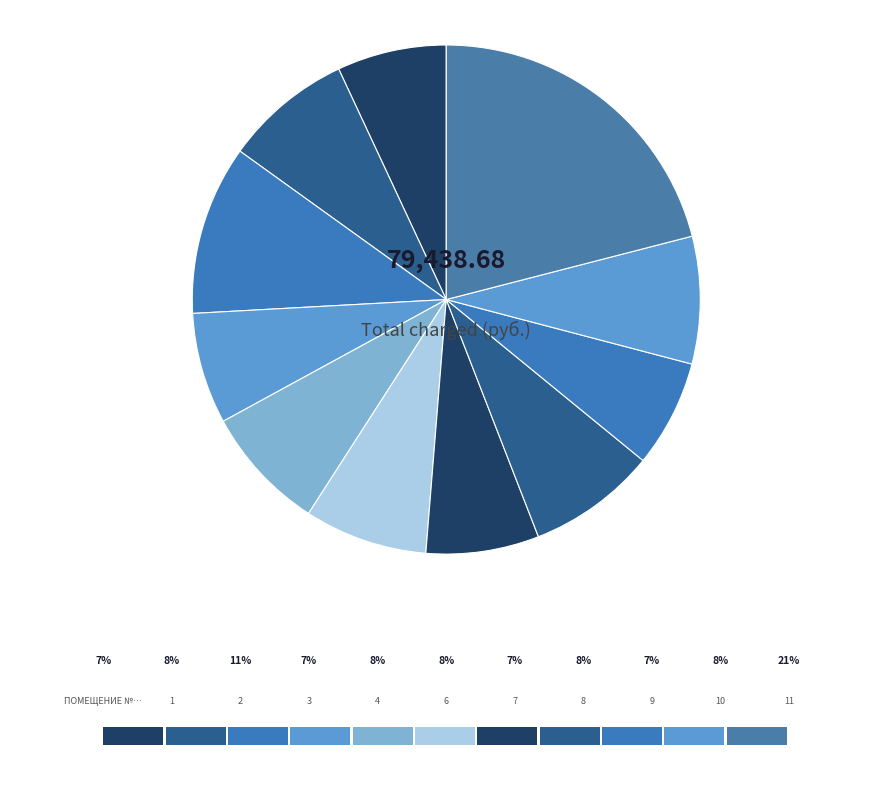

Count the number of slices in the pie.

11